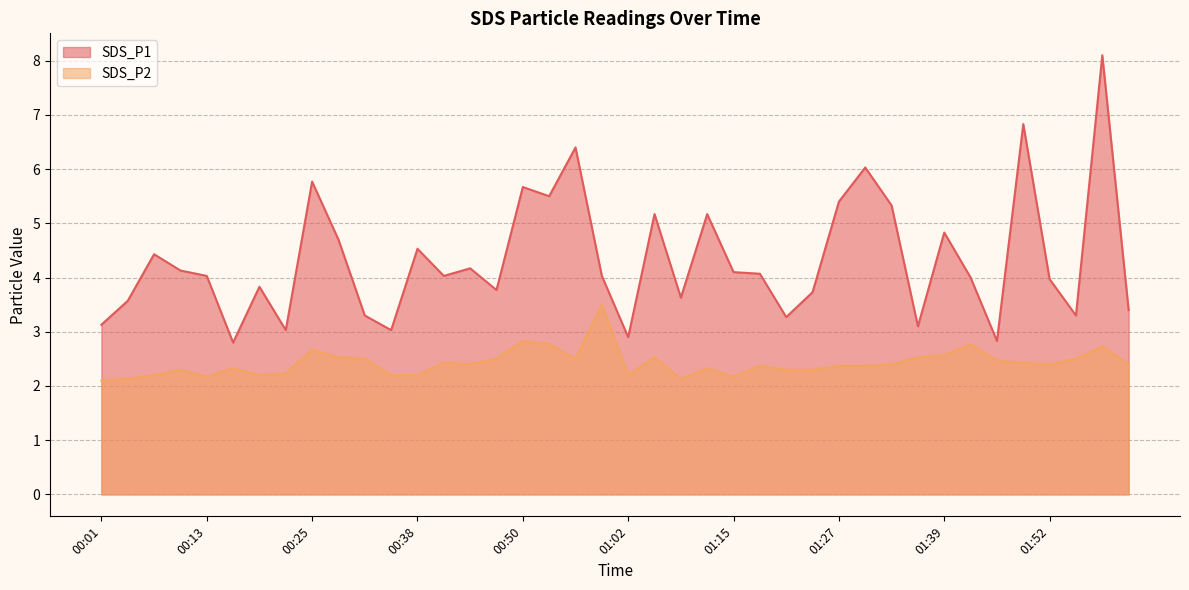

What is the value of the SDS_P1 point at the 21st from the left?

2.9